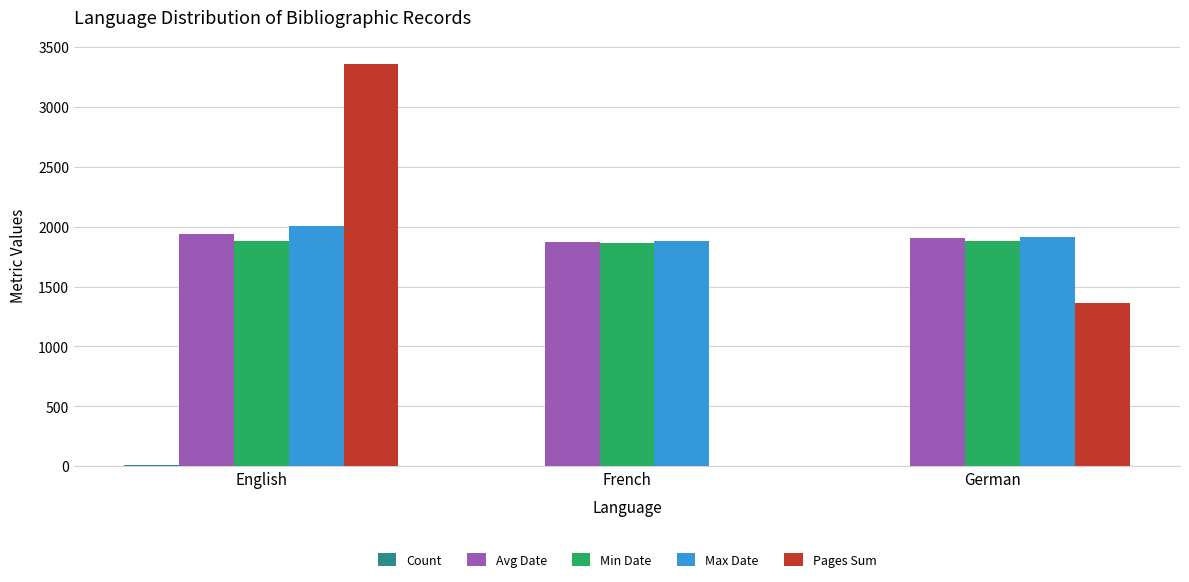

Between English and German, which series saw the biggest shift?

Pages Sum